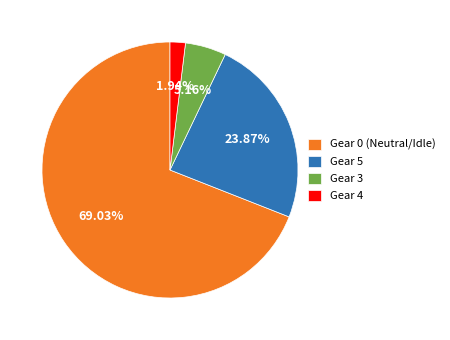

The Gear 0 slice represents 54% of the pie. True or false?

False